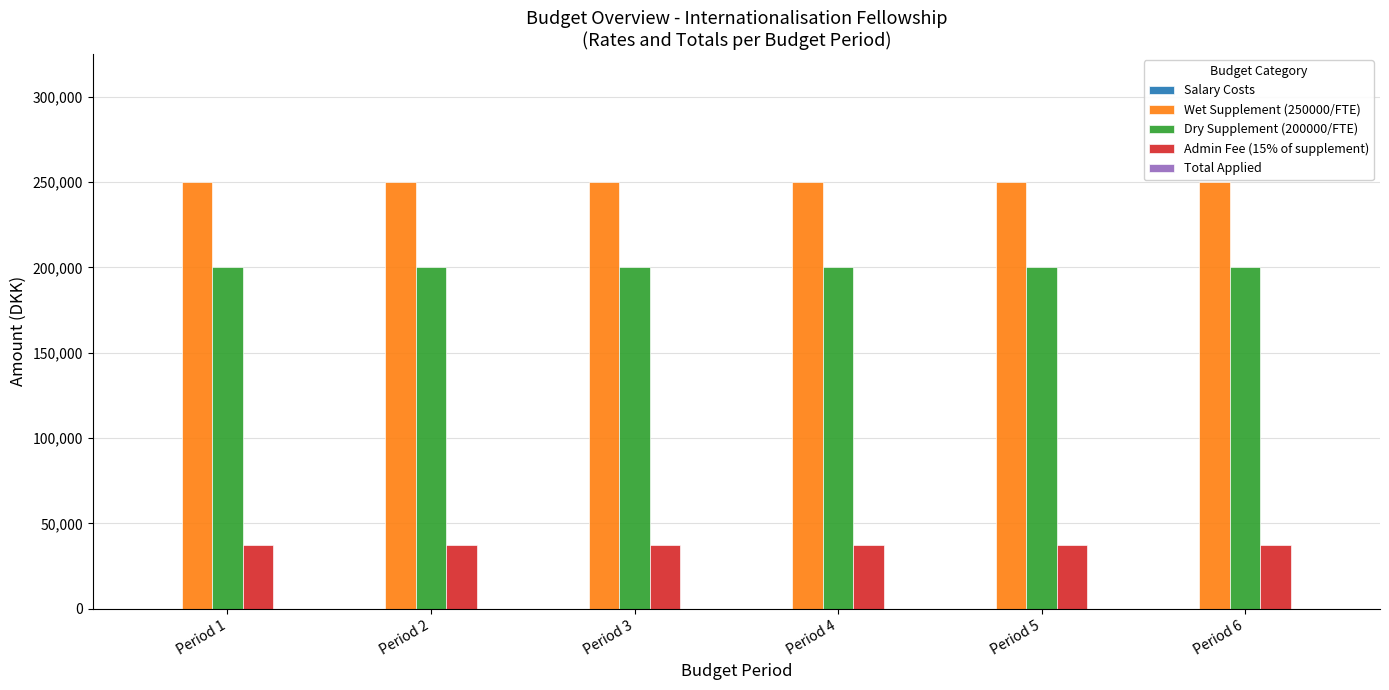

How many bars are there in total?

18